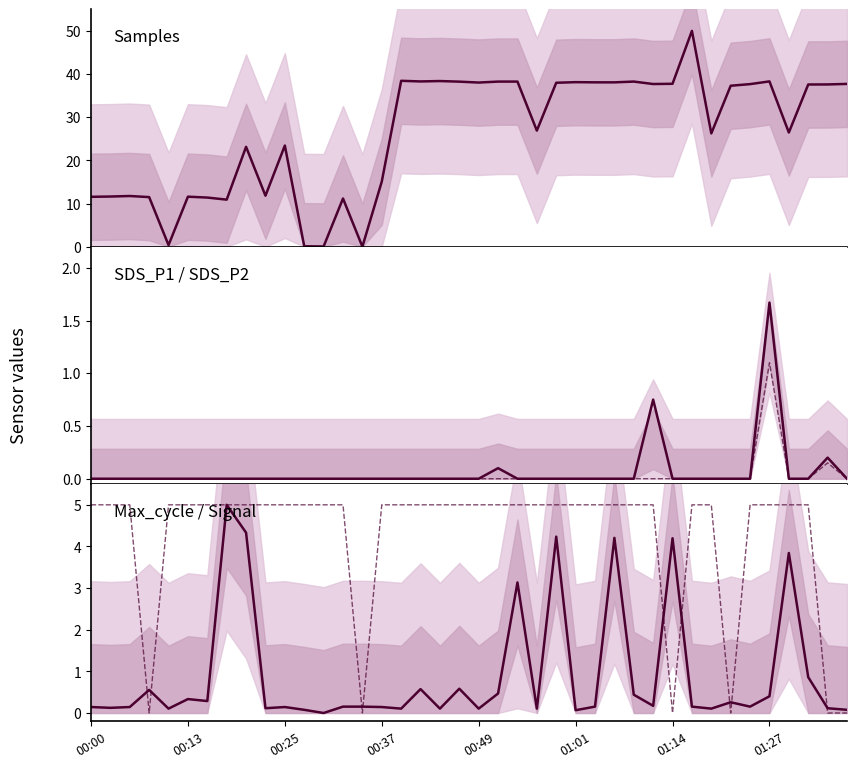

Read the Max_cycle value at 21.

0.5